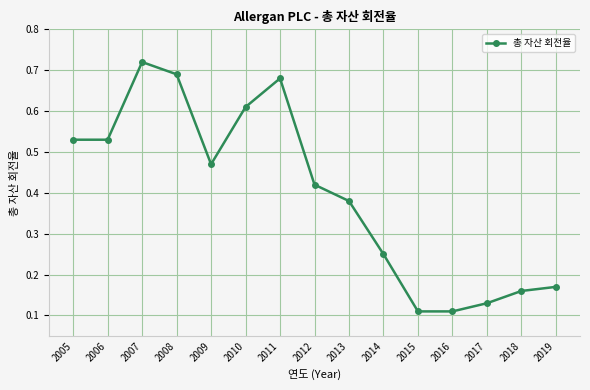

What is the change in value from 2008 to 2019?

-0.5